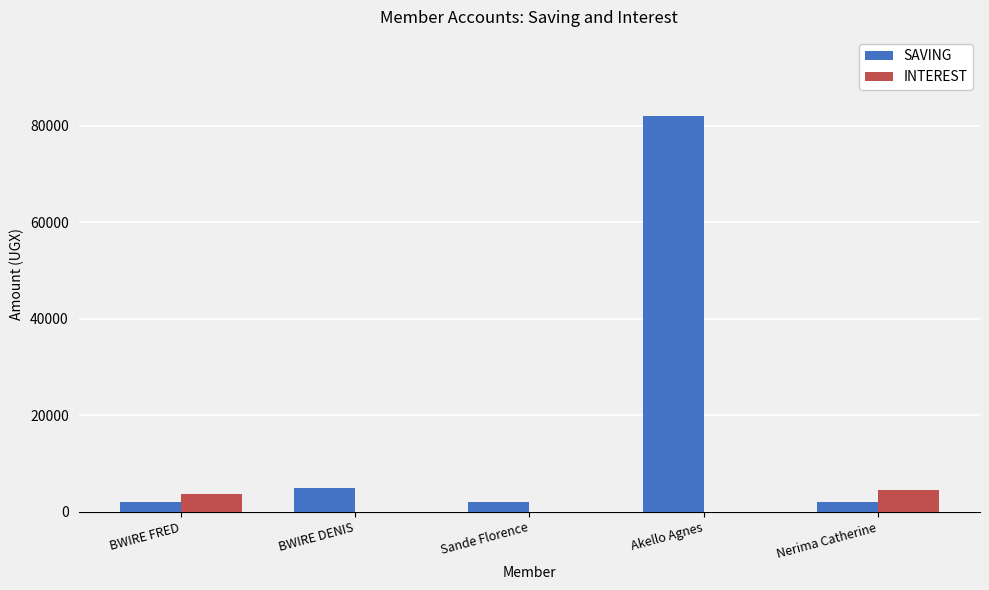

At which label is SAVING closest to 42000?

BWIRE DENIS